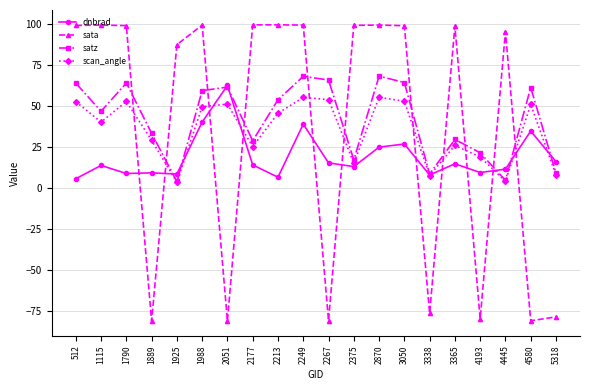

What is the average value of the dnbrad series?

19.0